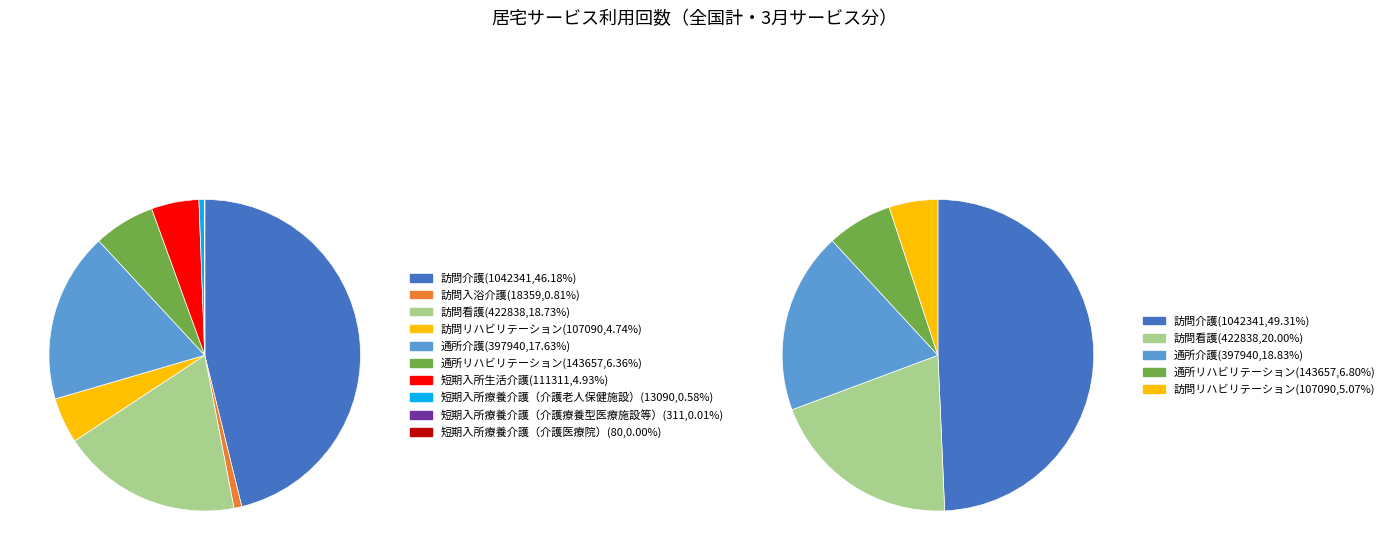

Is there any slice that represents more than half of the pie?

No